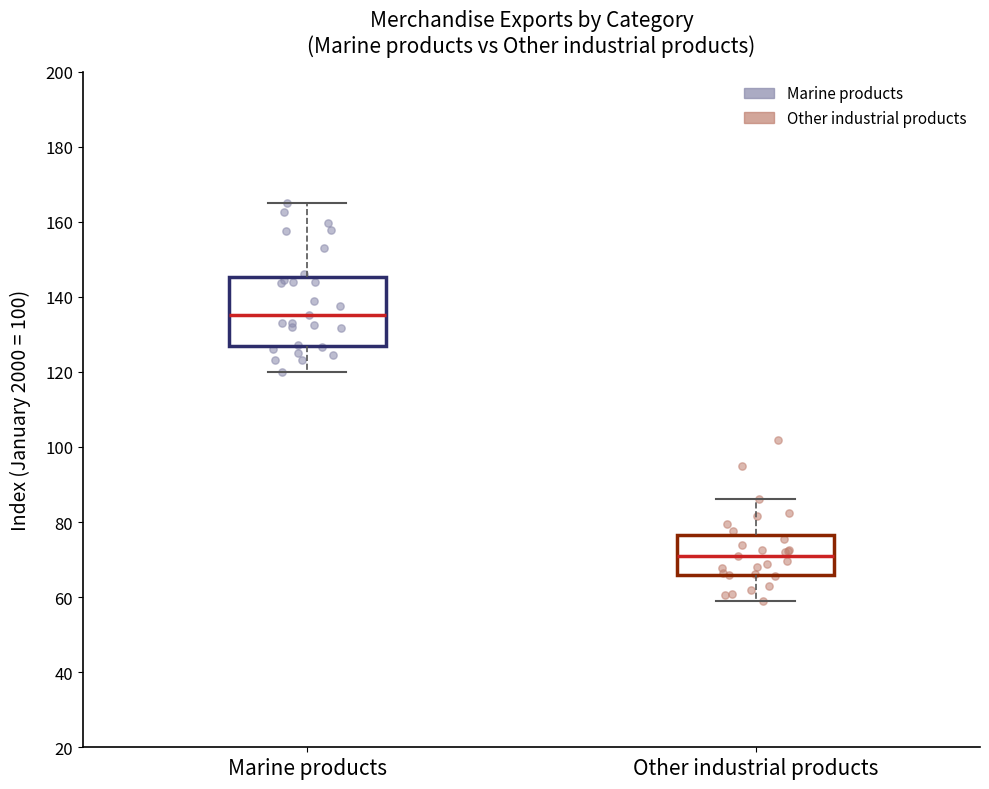

Reading left to right, transcribe this box plot: for each box, give where its median line is, the range the box spans, and where its two whiskers end, as read against the y-axis. The values are not printed on the chart, so give them approximately, as read against the axis.

Marine products: median 136, box 126 to 146, whiskers 120 to 164
Other industrial products: median 70, box 66 to 76, whiskers 60 to 86